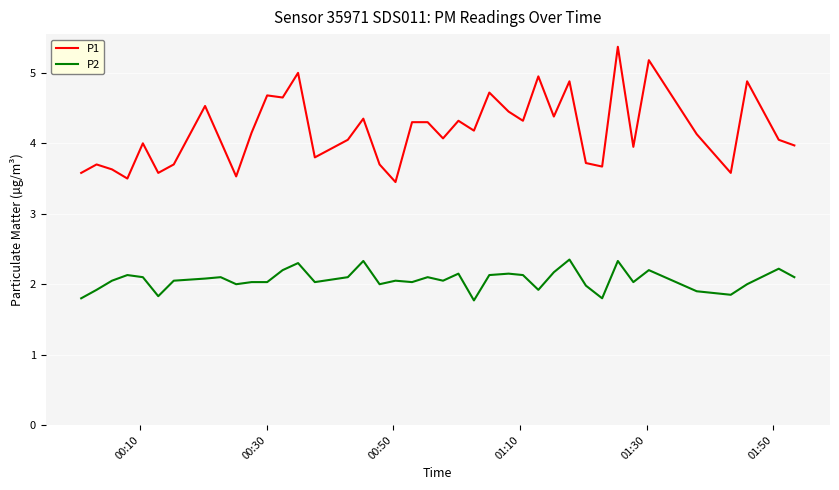

What is the difference between the maximum and minimum values in the P2 series?

0.6